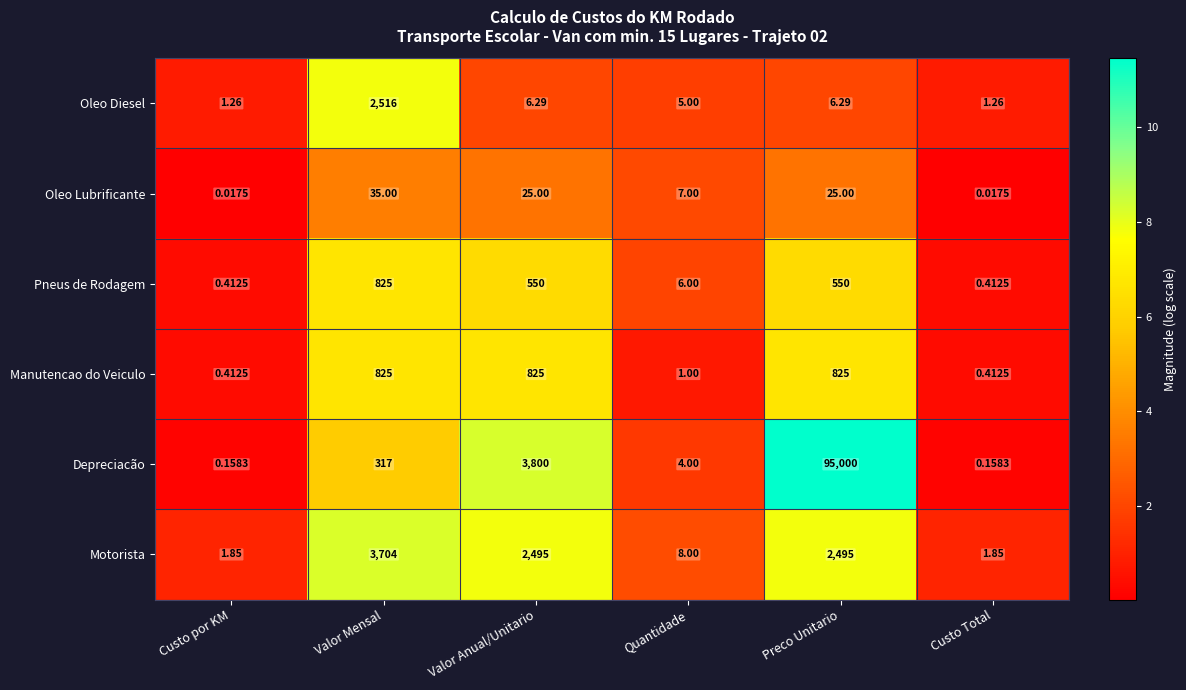

At which category does the chart reach its peak across all series?

Preco Unitario